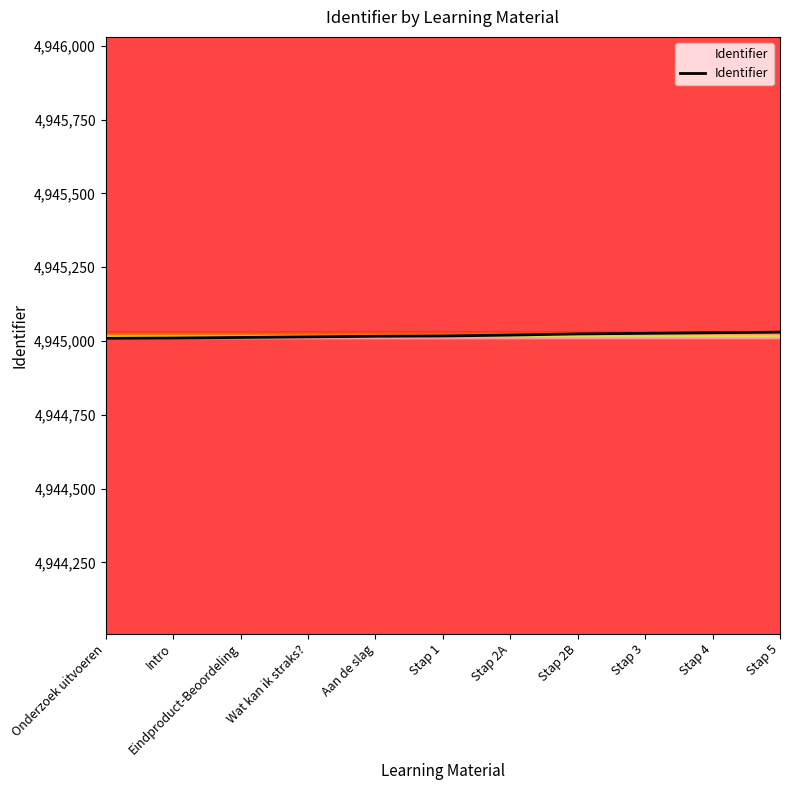

True or false: the data shows 4945012 at Eindproduct-Beoordeling.

True